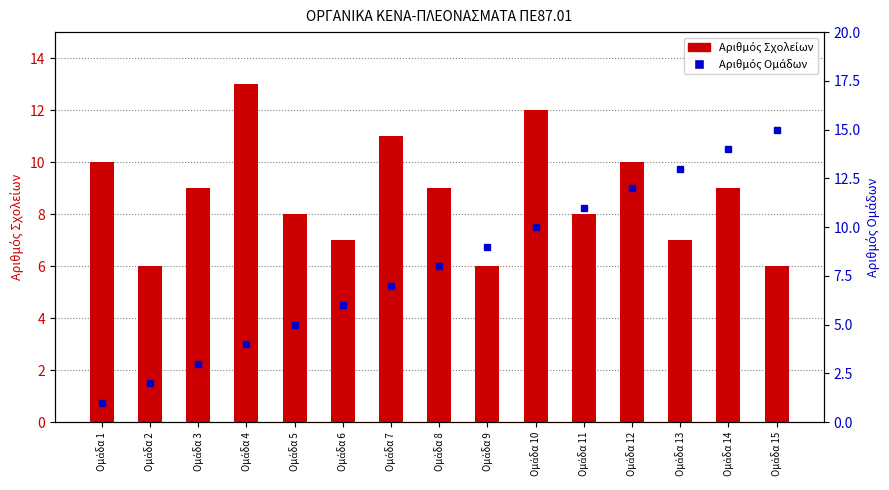

How many groups of bars are there?

15